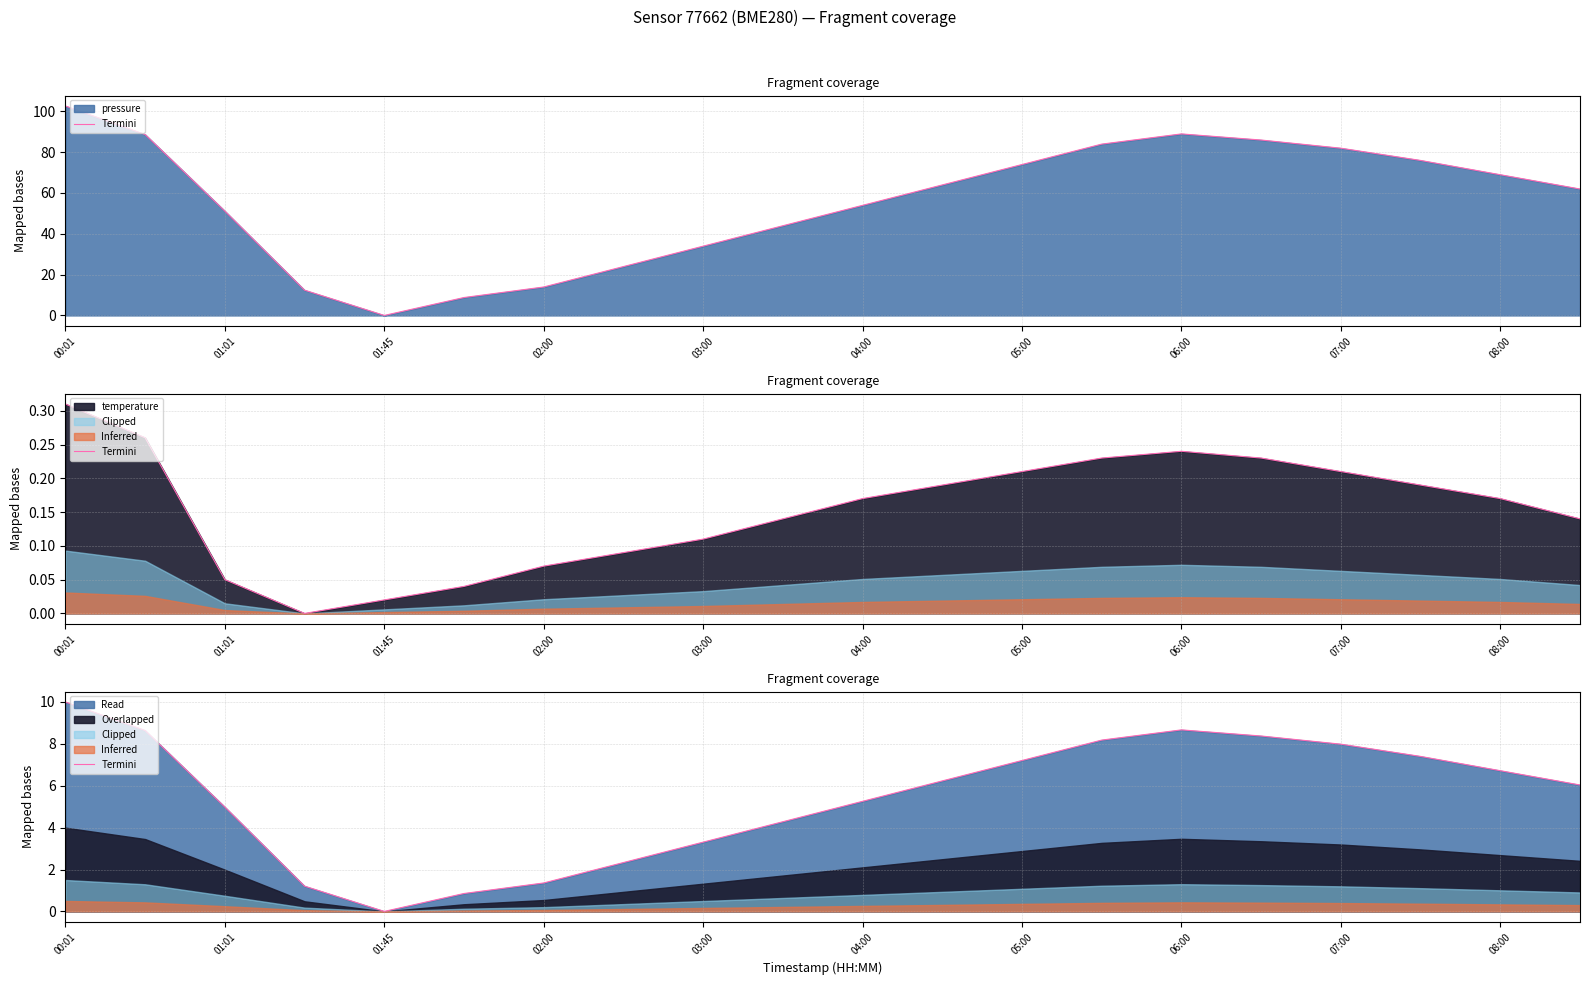

True or false: the data shows 5.9 at 06:00.

False